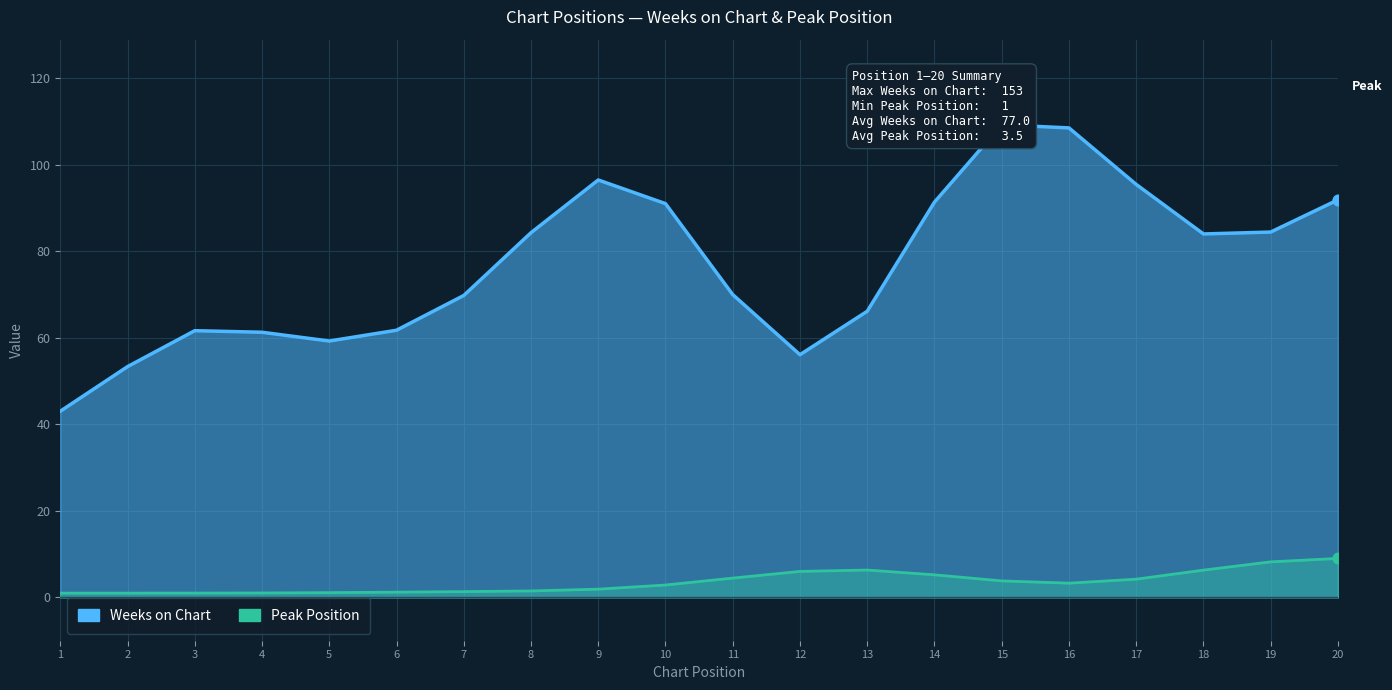

Is the value of Weeks on Chart at 5 greater than the value of Peak Position at 8?

Yes